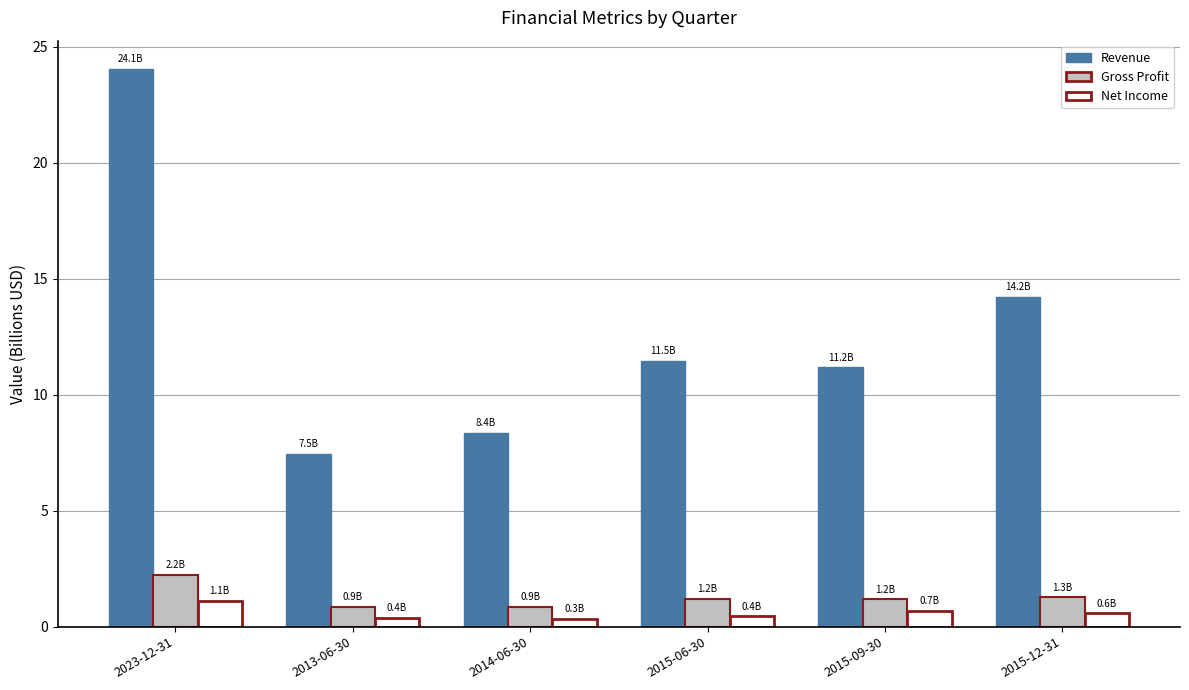

Is it true that Gross Profit equals 0.9 at 2014-06-30?

True